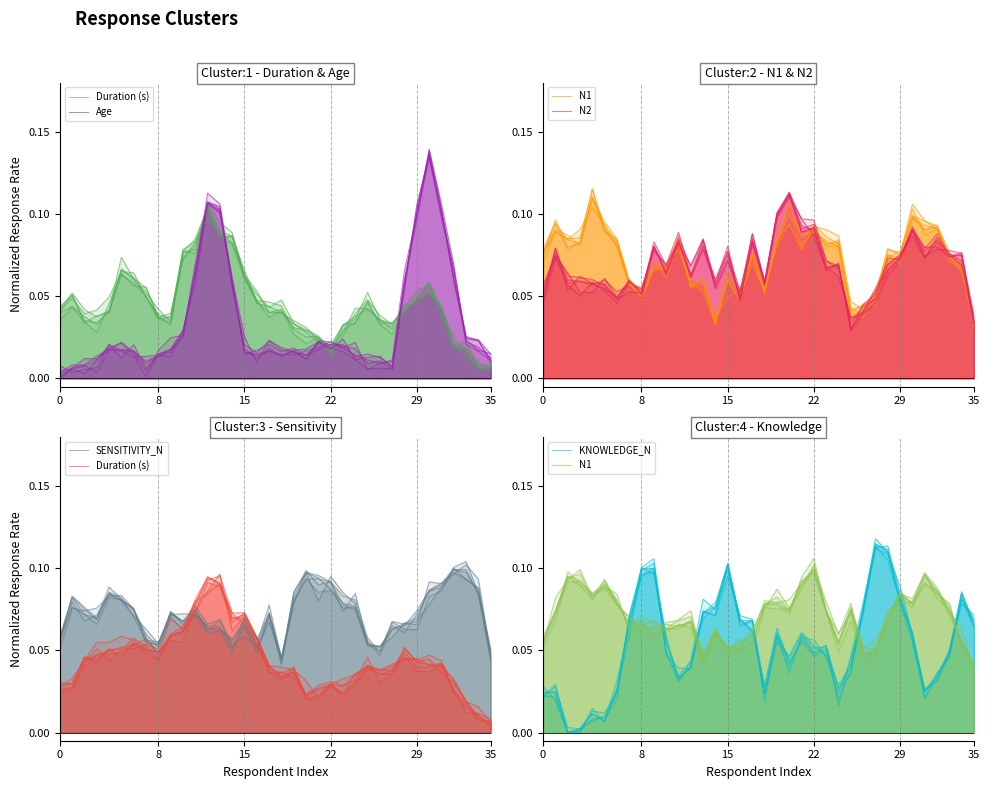

True or false: Age has a value of 0.0 at 33.

True